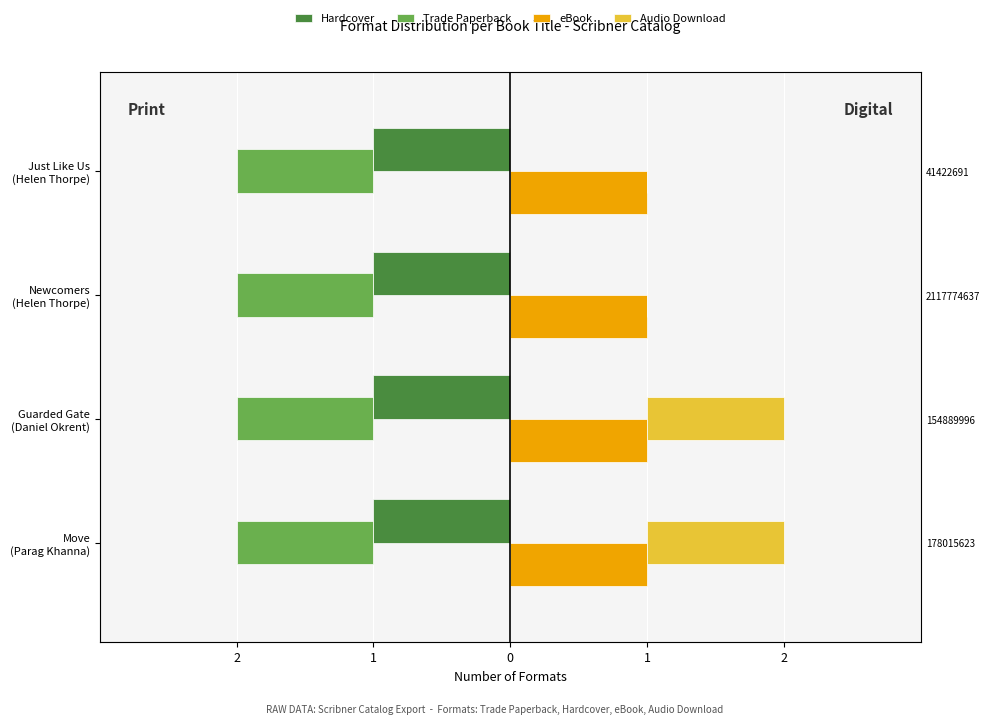

How many distinct data groups are displayed?

4